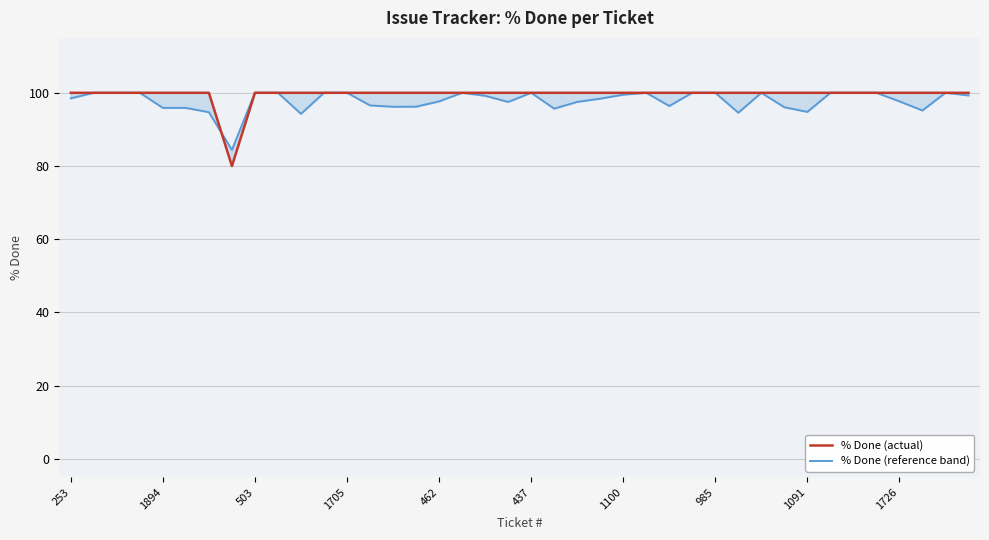

At 1100, list the series in order from largest to smallest.

% Done (actual), % Done (reference band)